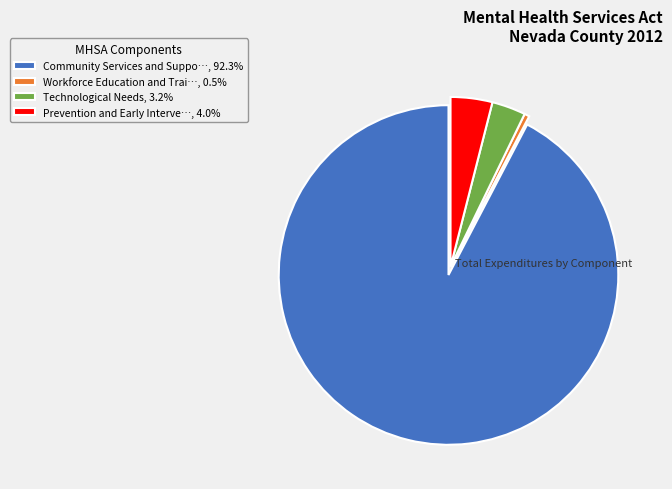

Is there a majority slice in this chart?

Yes